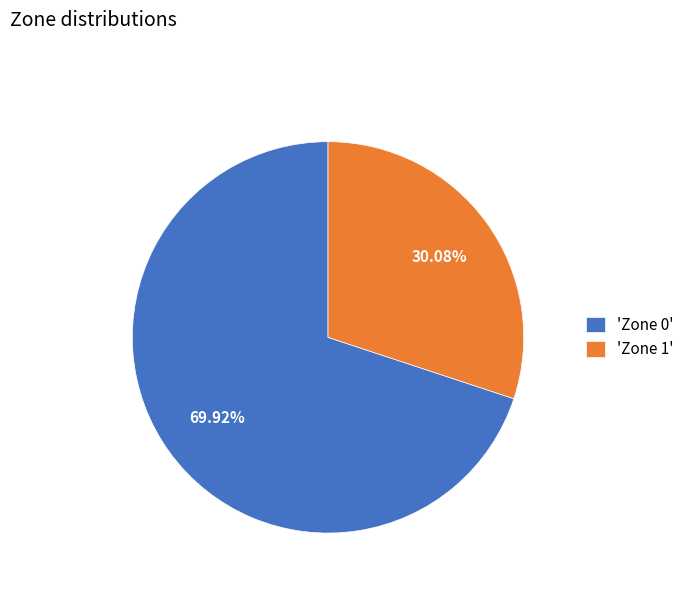

Rank the categories by value from highest to lowest.

'Zone 0', 'Zone 1'